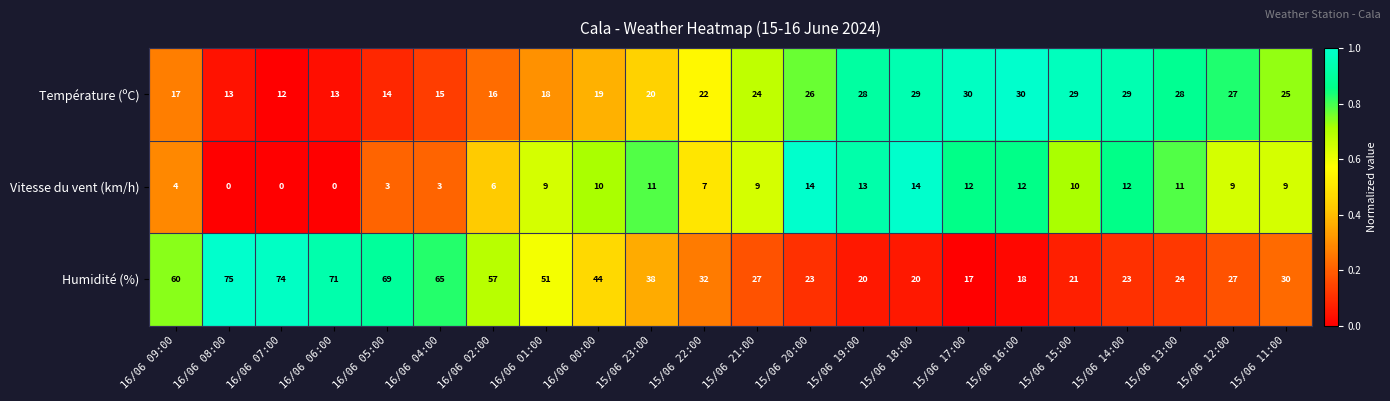

What is the total value across all series at 15/06 13:00?

63